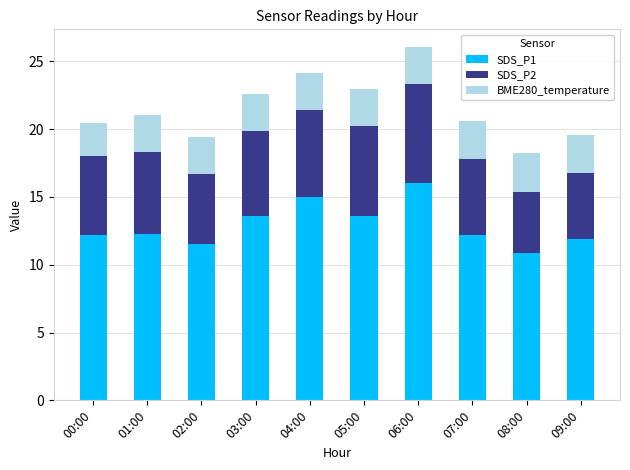

True or false: SDS_P1 has a value of 19.6 at 08:00.

False